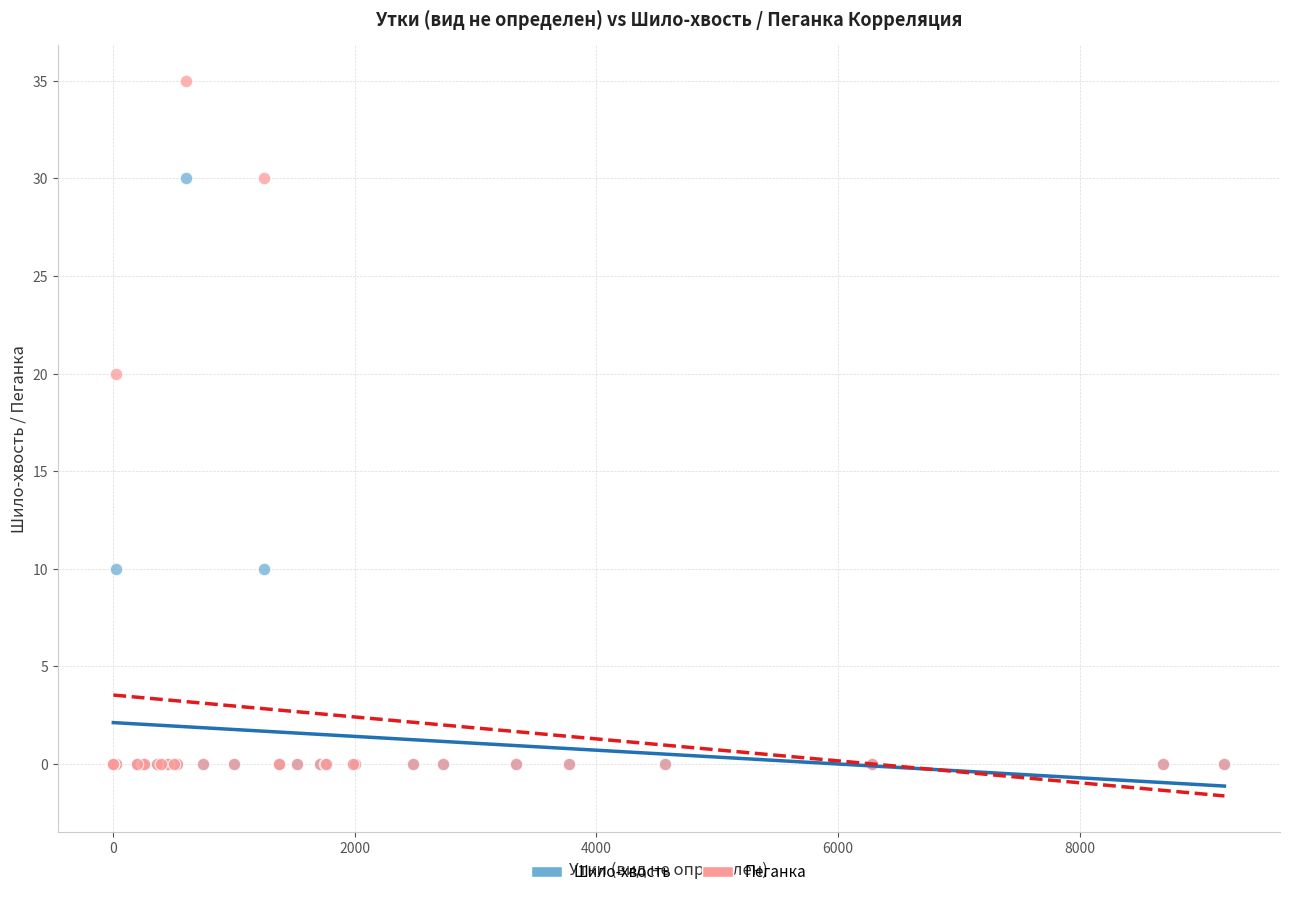

In the Пеганка series, what Y value is closest to 17?

20